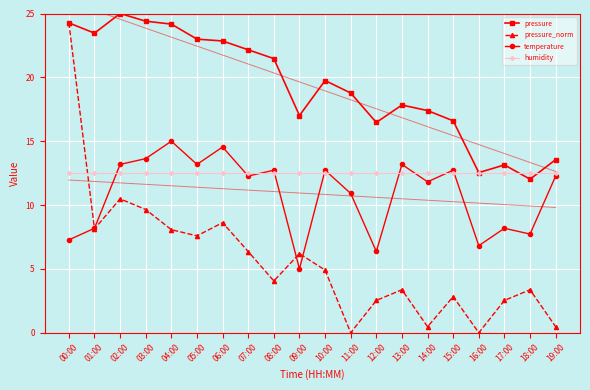

What is the sum of the pressure_norm values at 06:00 and 14:00?

9.1